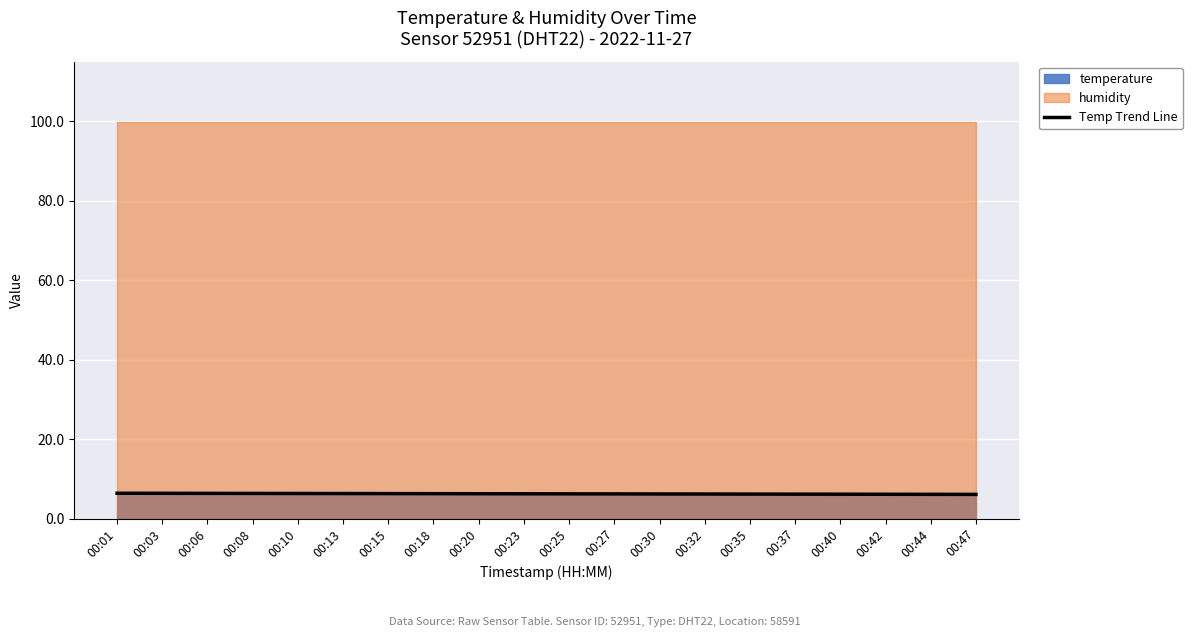

What is the sum of the values at 00:03 and 00:32?

12.5